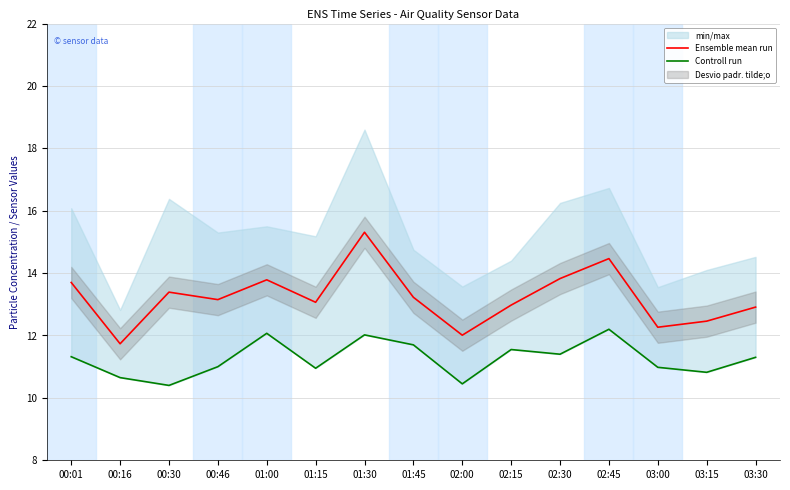

What is the value of the Controll run point at the 15th from the left?

11.3